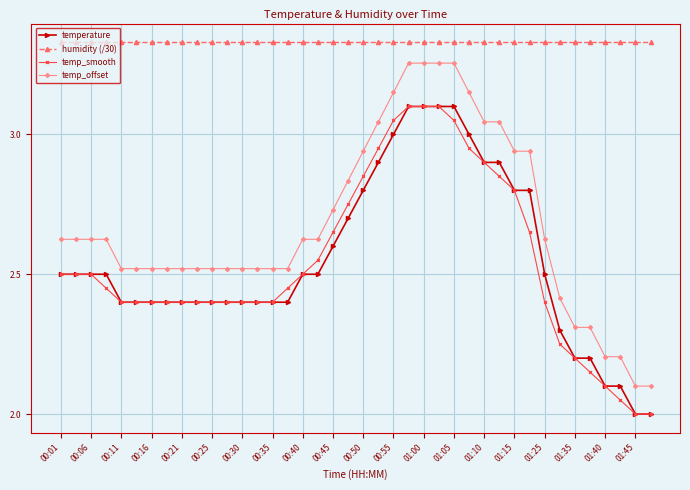

True or false: temp_offset and temperature cross at least once.

False